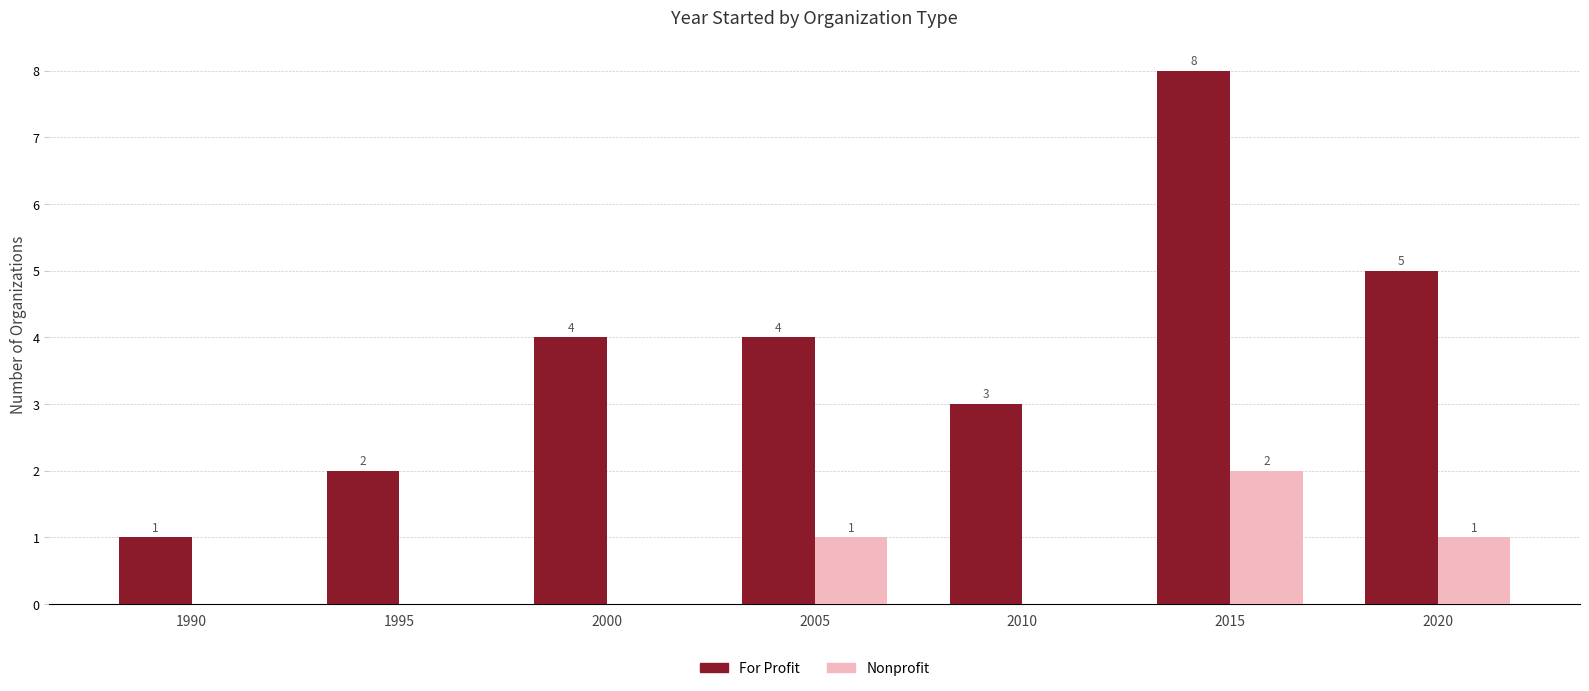

What are all the series names shown in the legend?

For Profit, Nonprofit